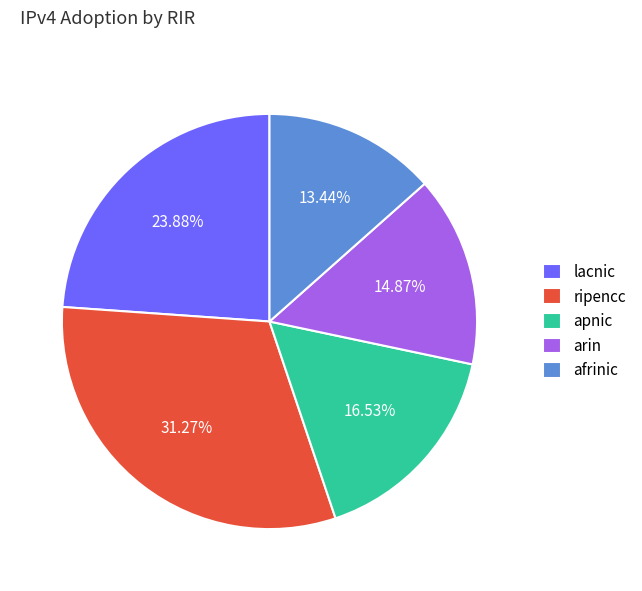

To the nearest percent, what is the average slice percentage?

20%